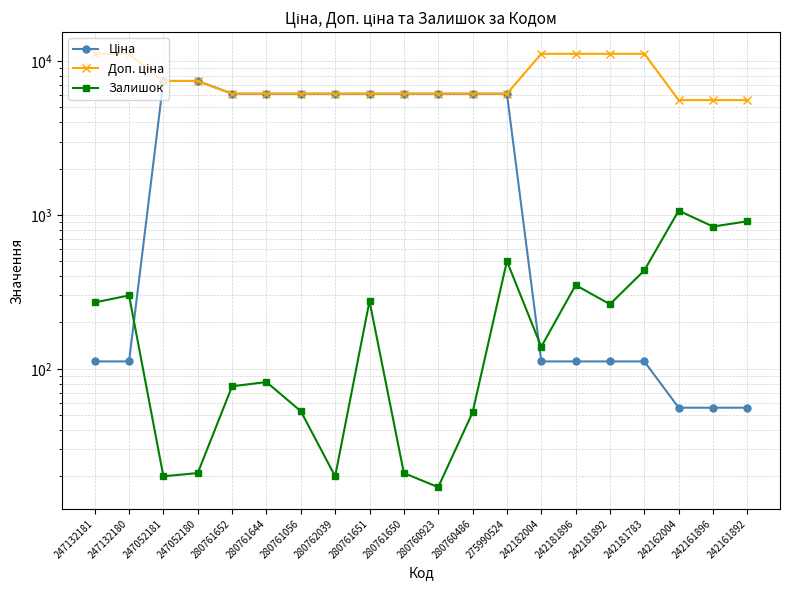

Rank the series at 280761644 from highest to lowest value.

Ціна, Доп. ціна, Залишок